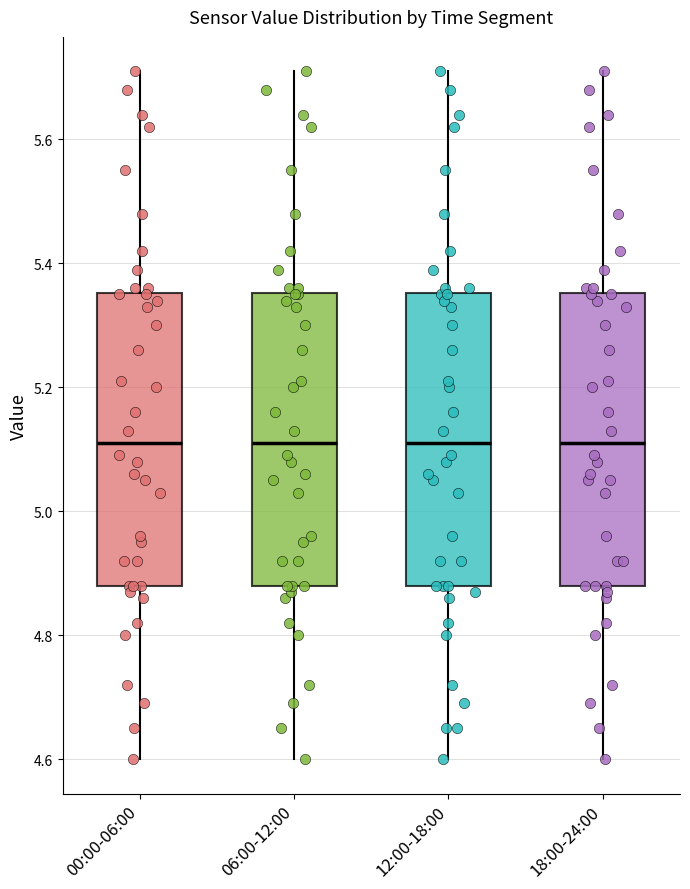

Reading left to right, read every box against the y-axis: the position of its median line, the range the box covers, and the ends of its whiskers. The values are not printed on the chart, so give them approximately, as read against the axis.

00:00-06:00: median 5.12, box 4.88 to 5.36, whiskers 4.60 to 5.72
06:00-12:00: median 5.12, box 4.88 to 5.36, whiskers 4.60 to 5.72
12:00-18:00: median 5.12, box 4.88 to 5.36, whiskers 4.60 to 5.72
18:00-24:00: median 5.12, box 4.88 to 5.36, whiskers 4.60 to 5.72